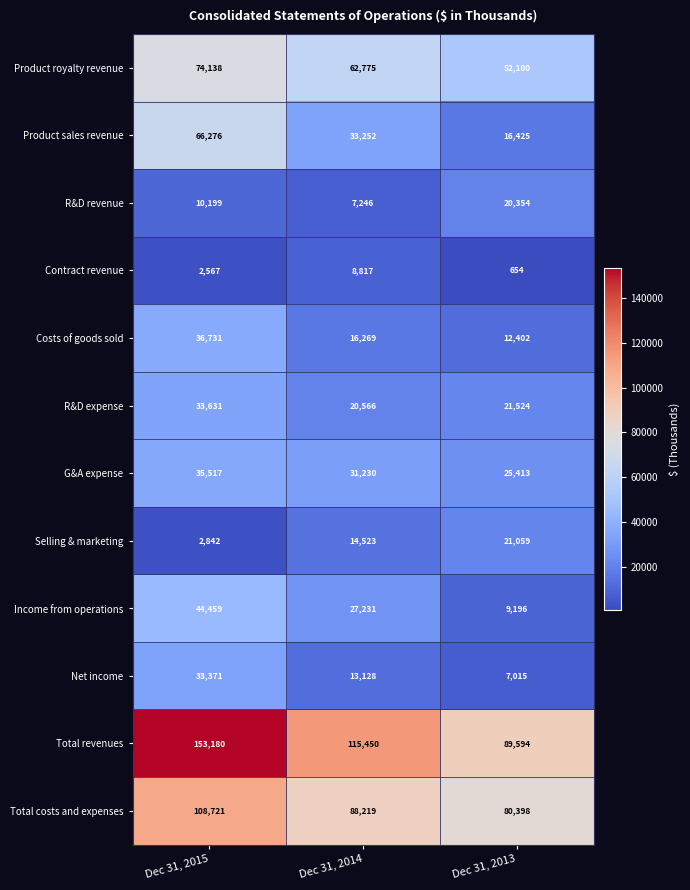

What is the difference between the maximum and minimum values in the Product sales revenue series?

49851